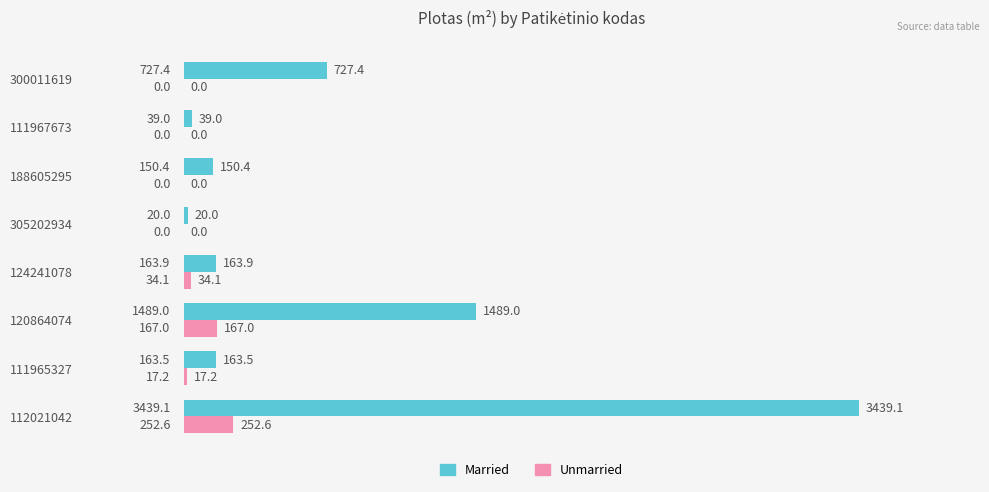

Where is Married nearest to the value 1729?

120864074